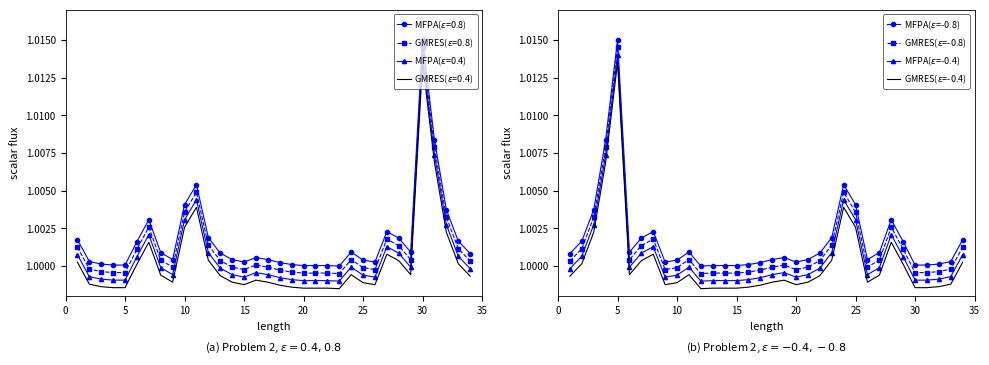

True or false: GMRES($\epsilon$=-0.4) has a value of 1.8 at 35.

False